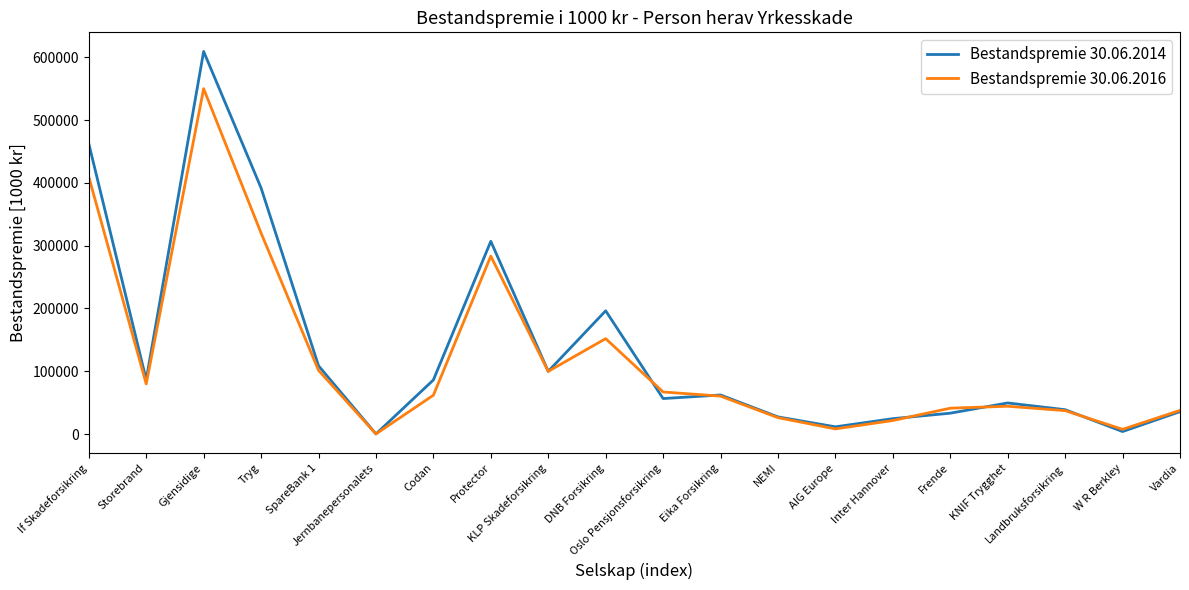

Rank the series by their maximum value, from highest to lowest.

Bestandspremie 30.06.2014, Bestandspremie 30.06.2016